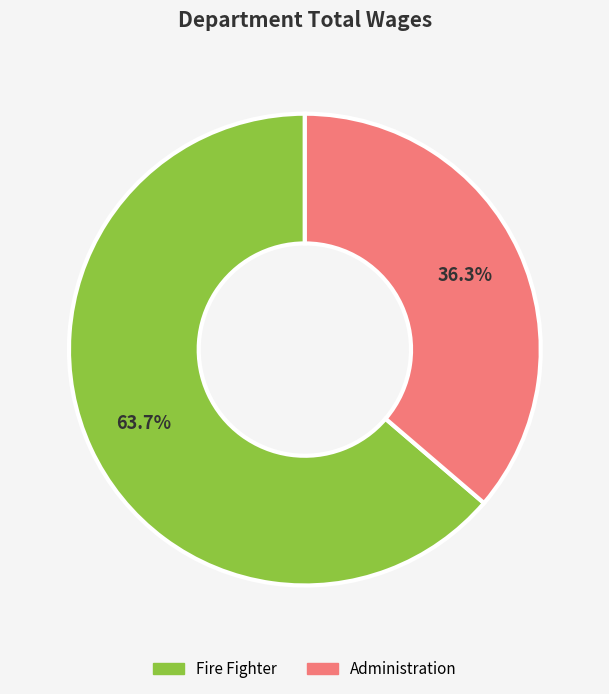

To the nearest percent, what is the combined percentage of Administration and Fire Fighter?

100%